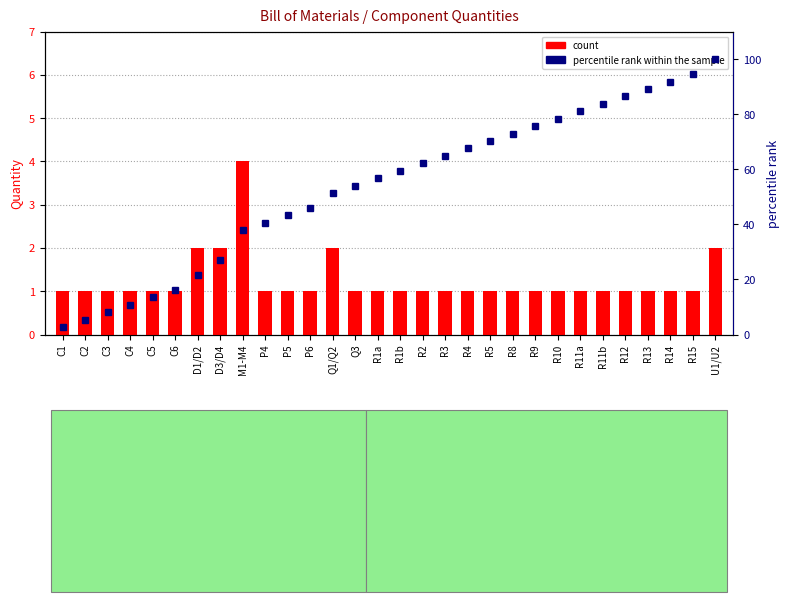

Which category has the lowest value in the percentile rank within the sample series?

C1